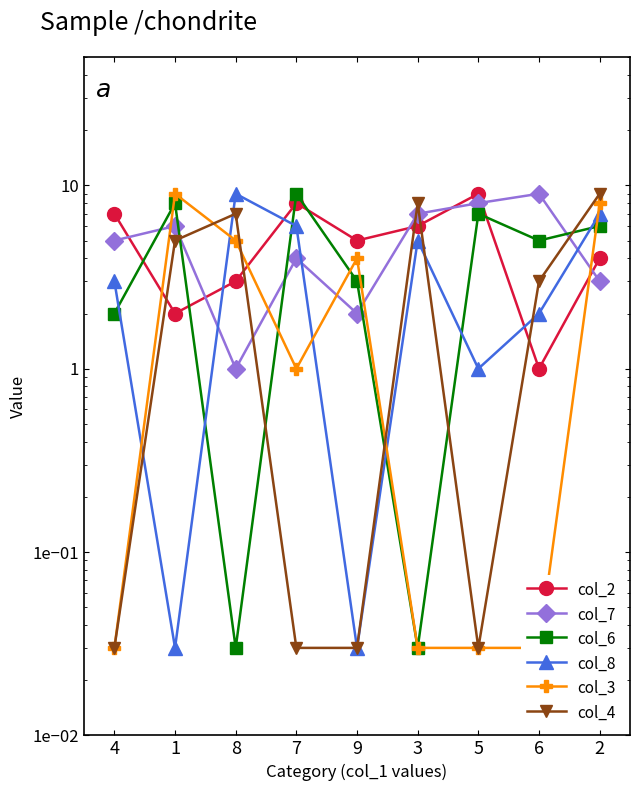

What is the difference between the highest and lowest values at 3?

8.0